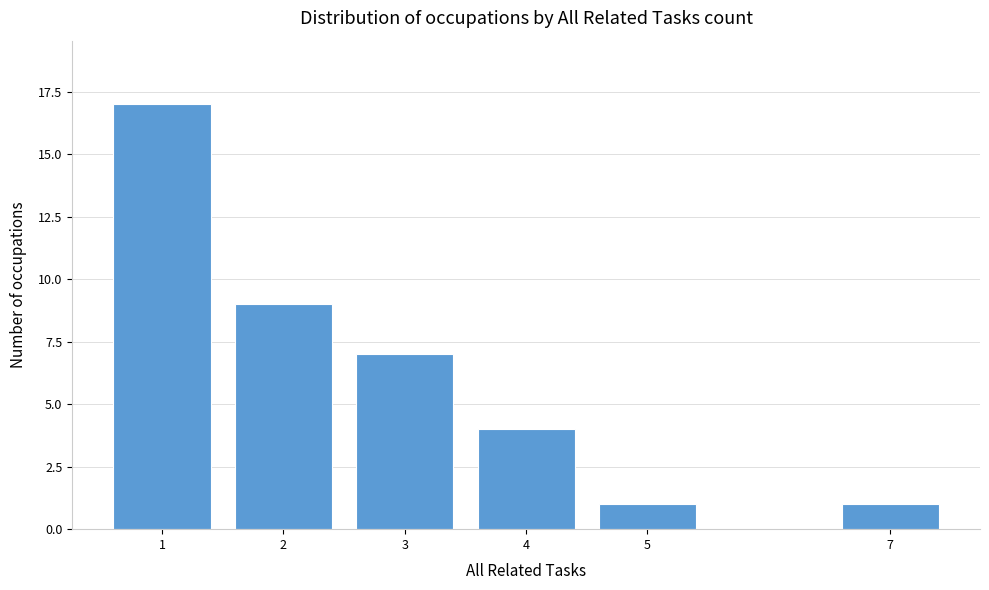

Reading left to right, what are all the values shown in this chart?

1=17	2=9	3=7	4=4	5=1	7=1